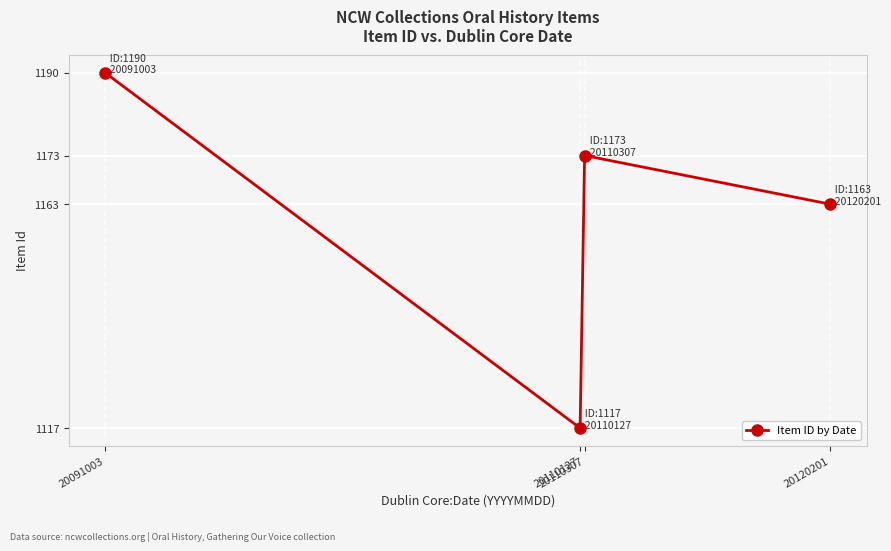

How many points are higher than both their immediate neighbors (excluding endpoints)?

1